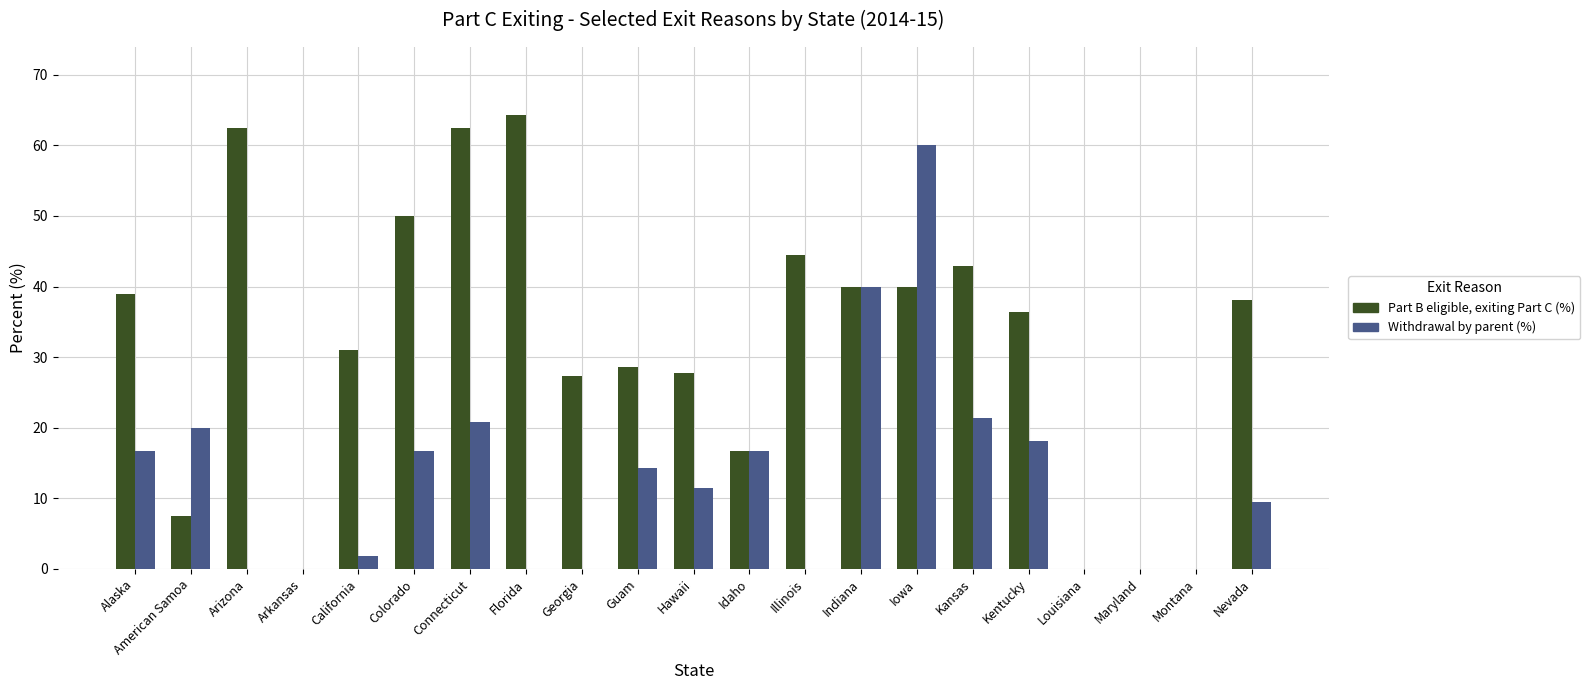

What is the sum of all Withdrawal by parent (%) values?

267.5